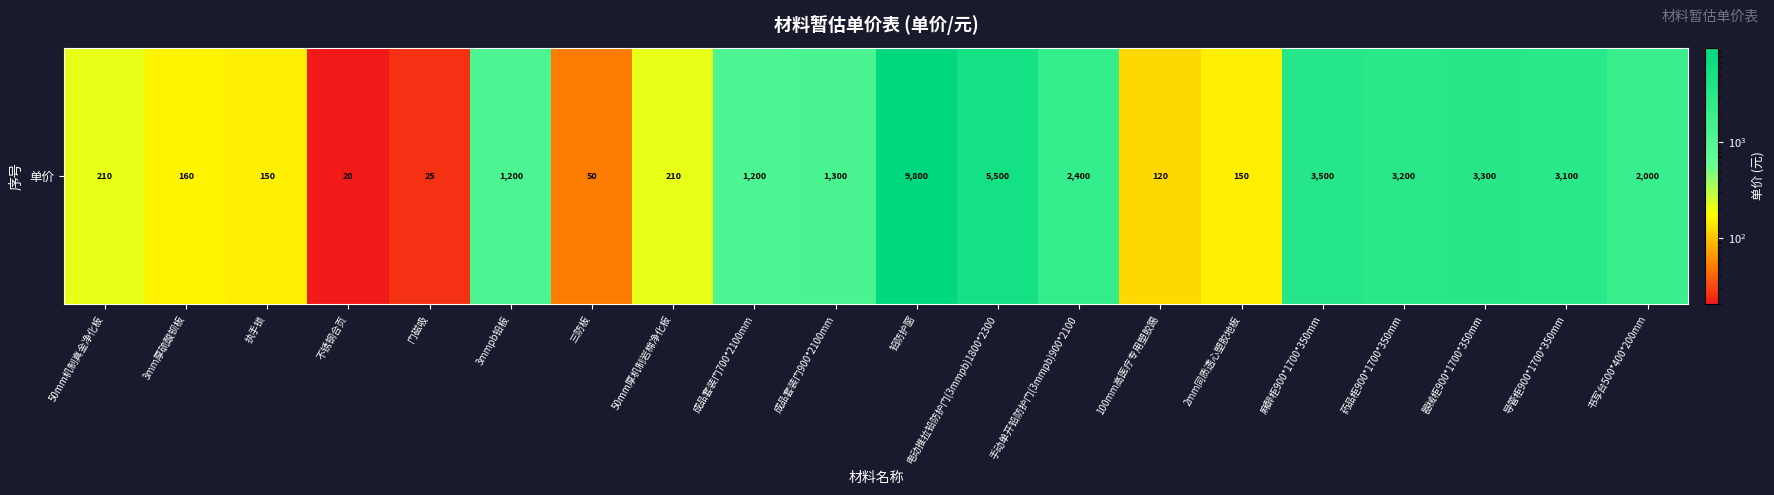

Between 器械柜900*1700*350mm and 不锈钢合页, which is larger?

器械柜900*1700*350mm